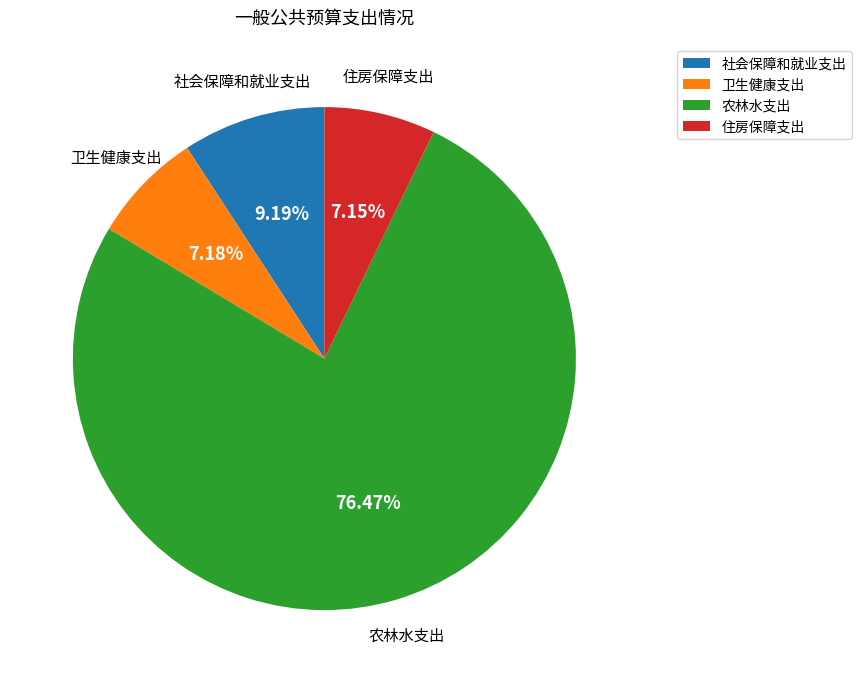

Is it true that 农林水支出 is 83% of the pie?

False